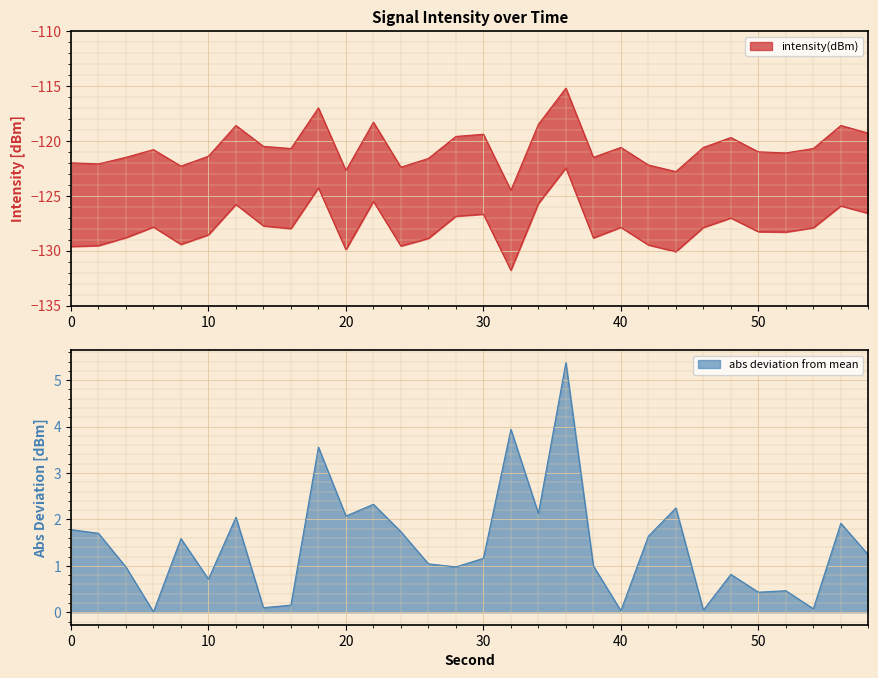

Does the chart display data point markers on the line(s)?

No